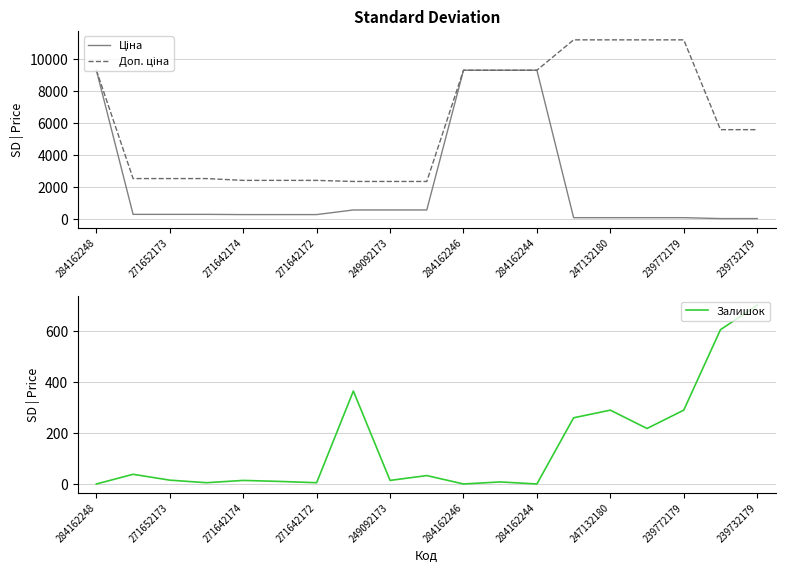

What is the lowest value of the Доп. ціна series?

2366.5